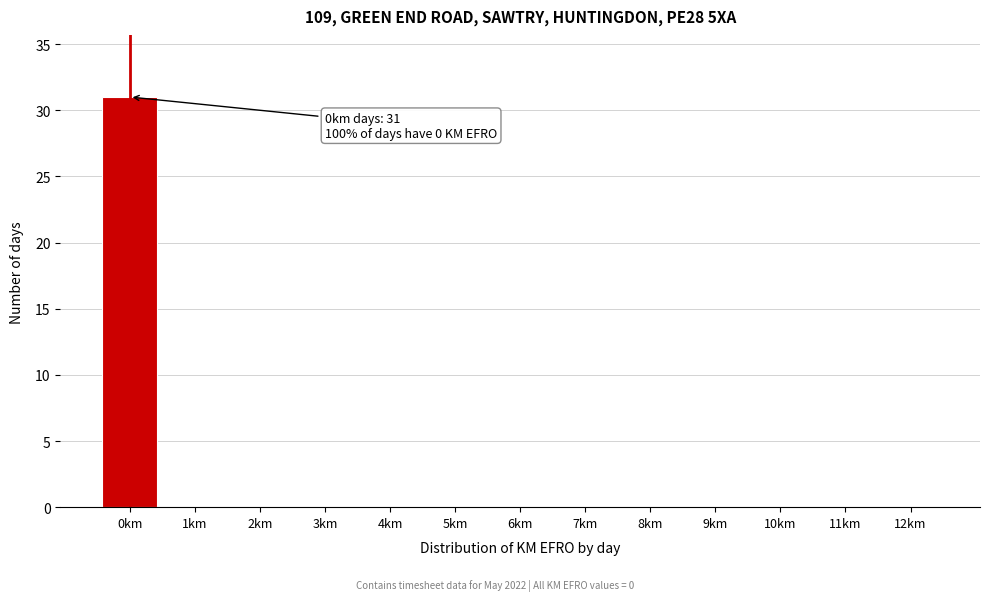

Reading right to left, extract all data points from this chart.

12km=0	11km=0	10km=0	9km=0	8km=0	7km=0	6km=0	5km=0	4km=0	3km=0	2km=0	1km=0	0km=31